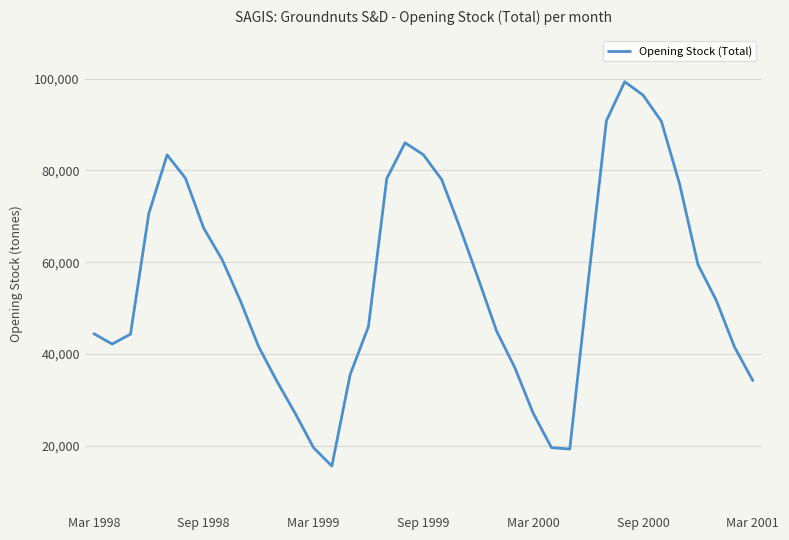

How many lines are shown in the chart?

1